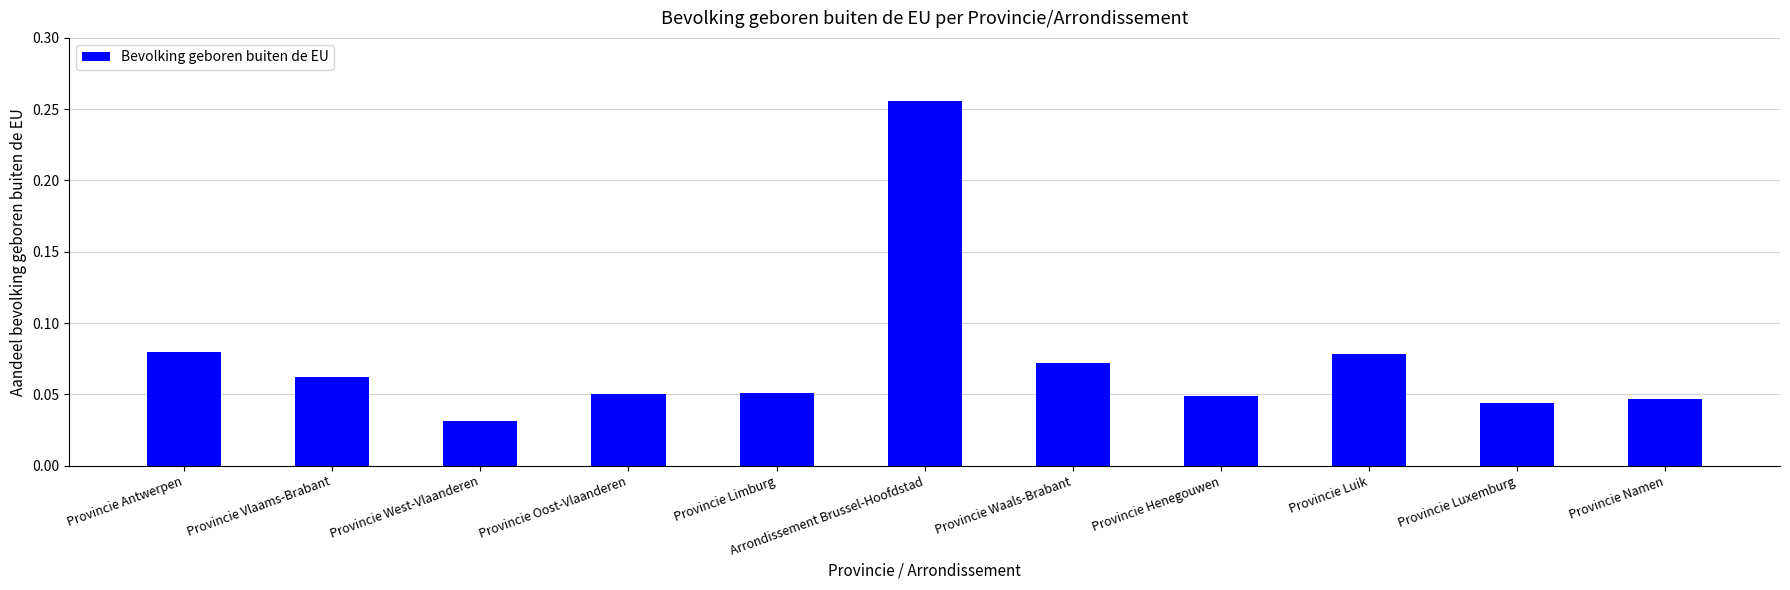

Which category has the lowest value across all series?

Provincie West-Vlaanderen